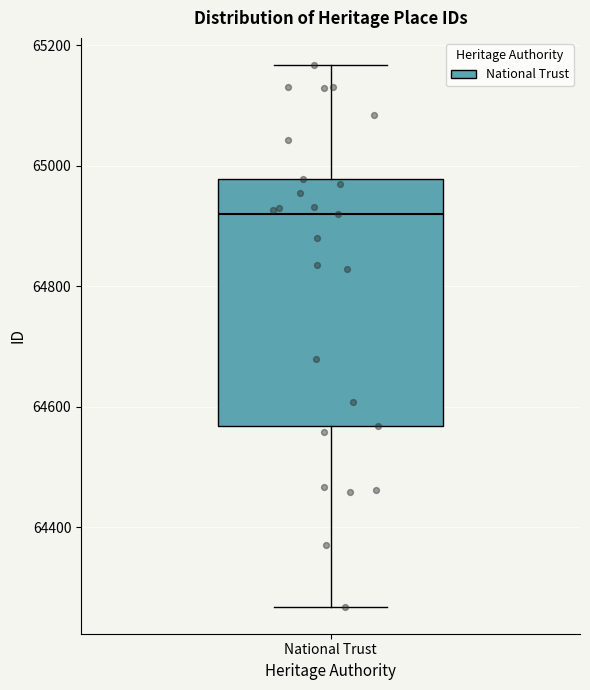

Read this box plot against the y-axis: the position of the median line, the range covered by the box, and the ends of both whiskers. The values are not printed on the chart, so give them approximately, as read against the axis.

median 64920, box 64560 to 64980, whiskers 64260 to 65160